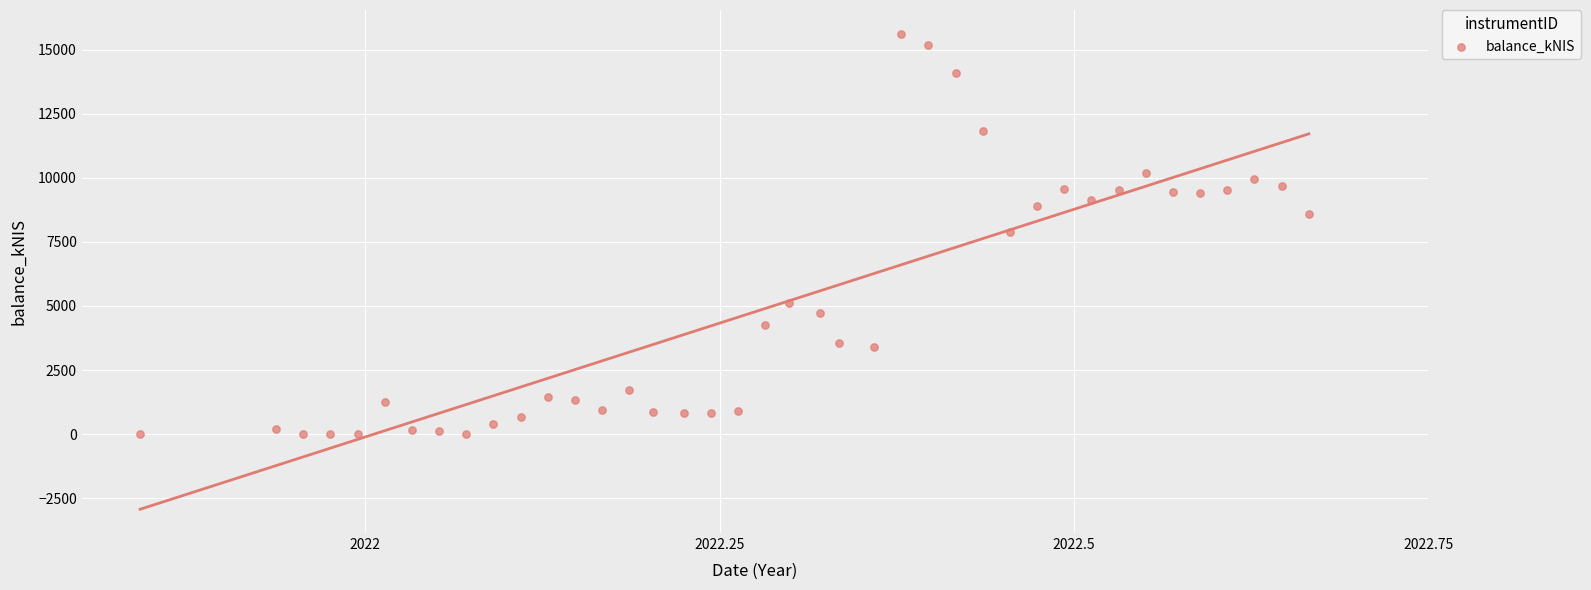

What is the range of X values (max minus min)?

0.8